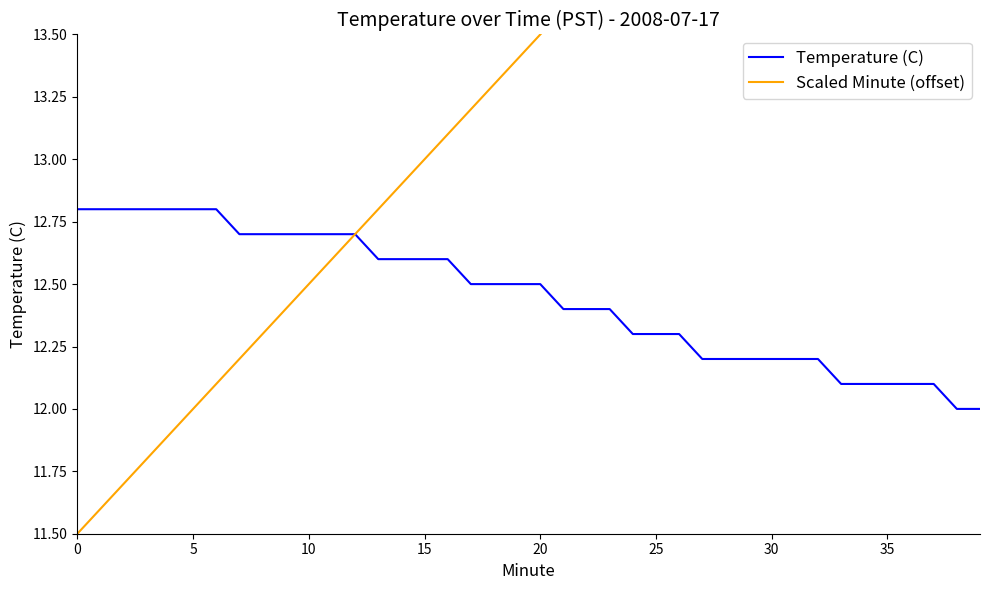

What is the minimum value for Temperature (C)?

12.0